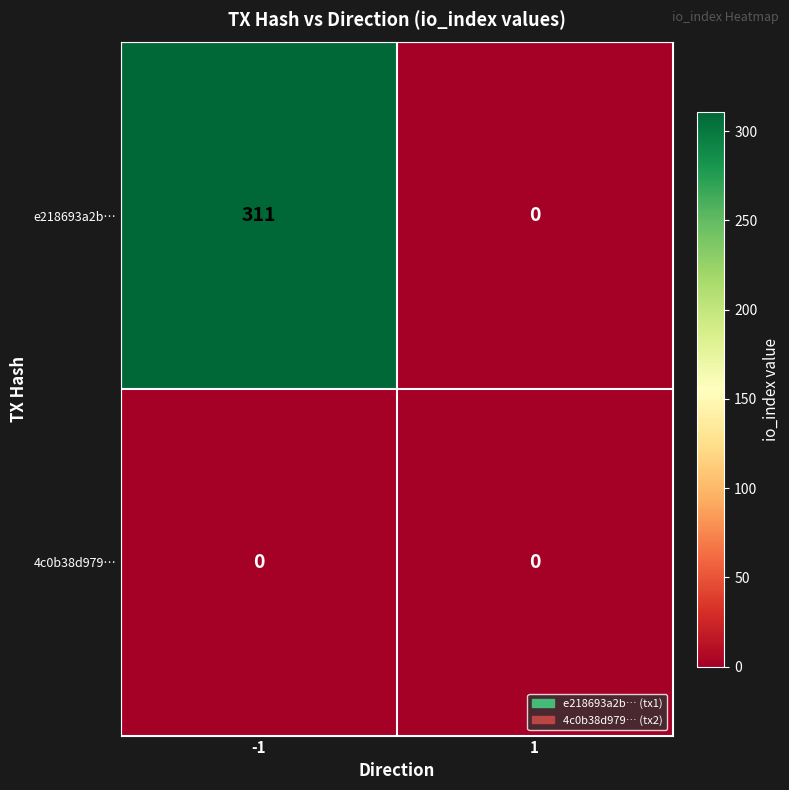

Which series changed the most between -1 and 1?

e218693a2b…